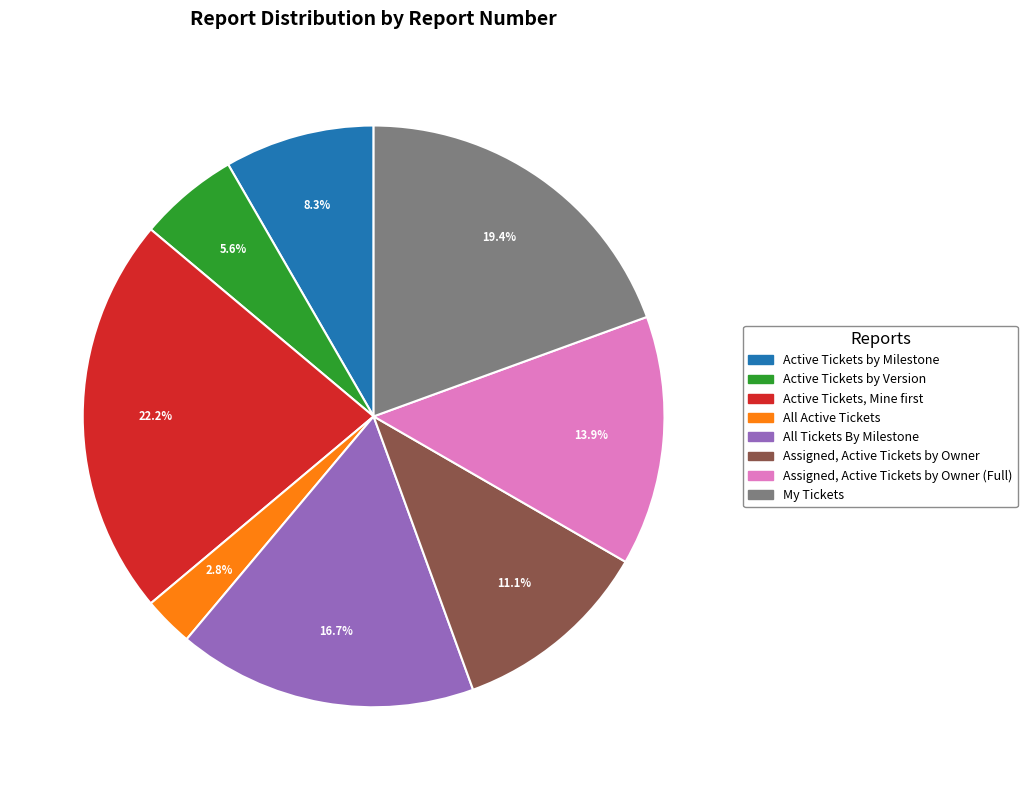

Count the number of slices in the pie.

8